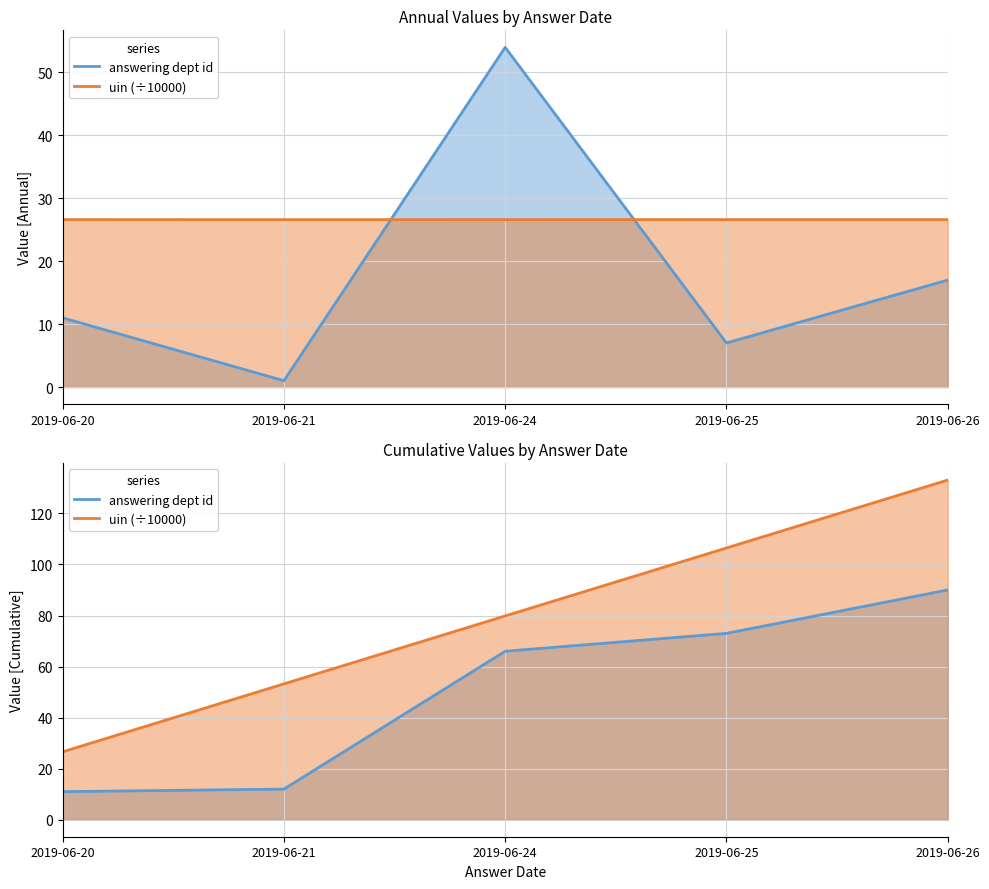

True or false: uin (÷10000) and answering dept id cross at least once.

False